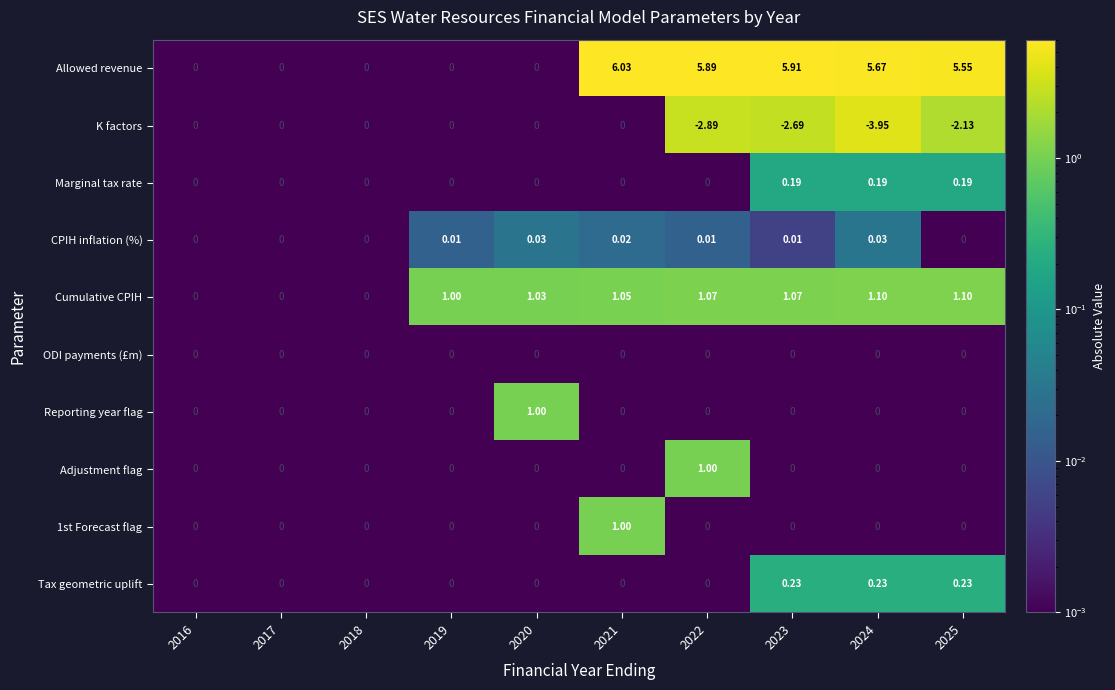

Count the number of categories in the chart.

10